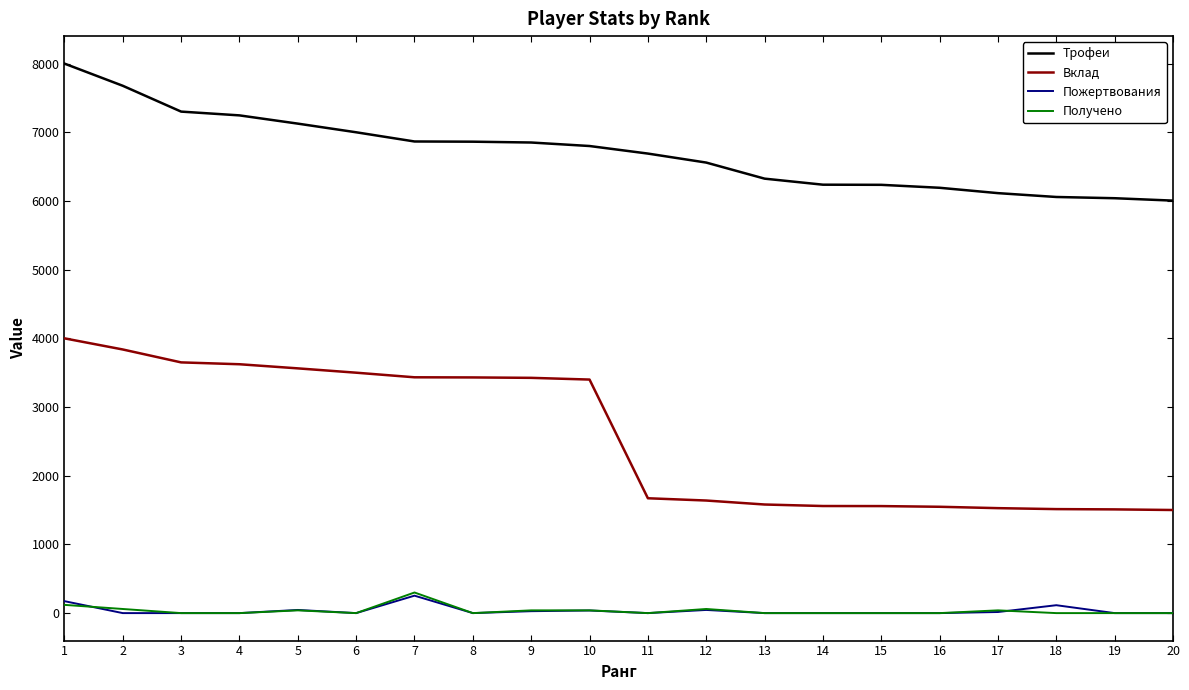

True or false: Пожертвования and Вклад intersect in this chart.

False